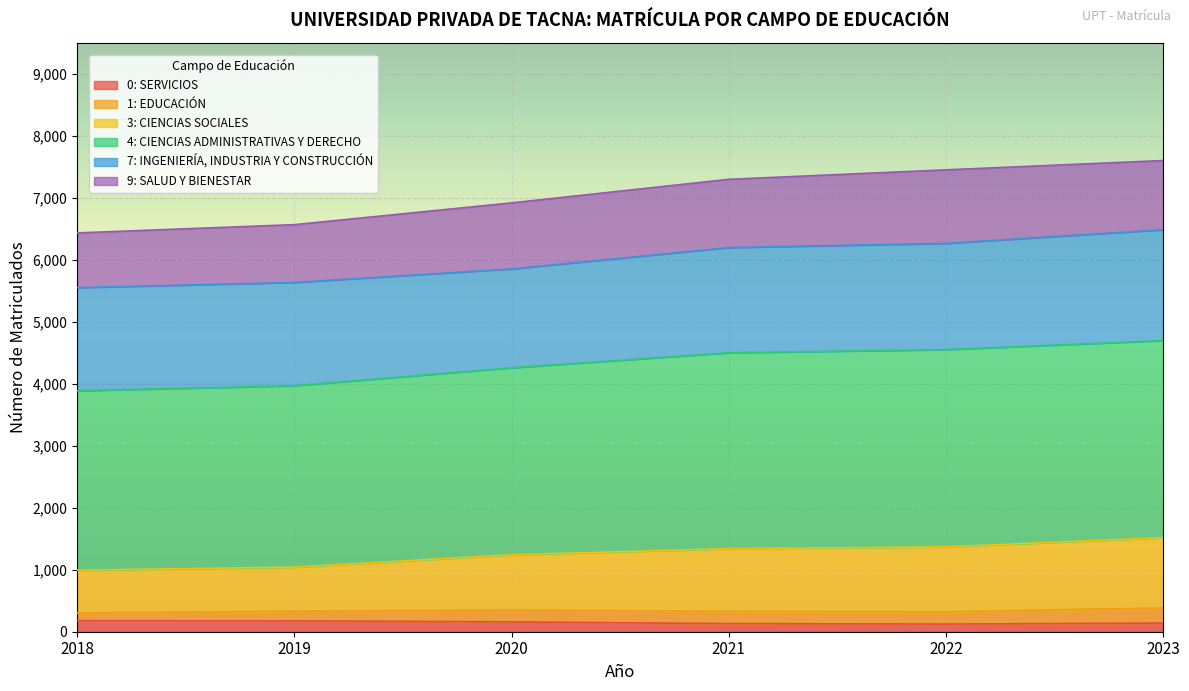

Is it true that 0: SERVICIOS equals 179 at 2018?

True